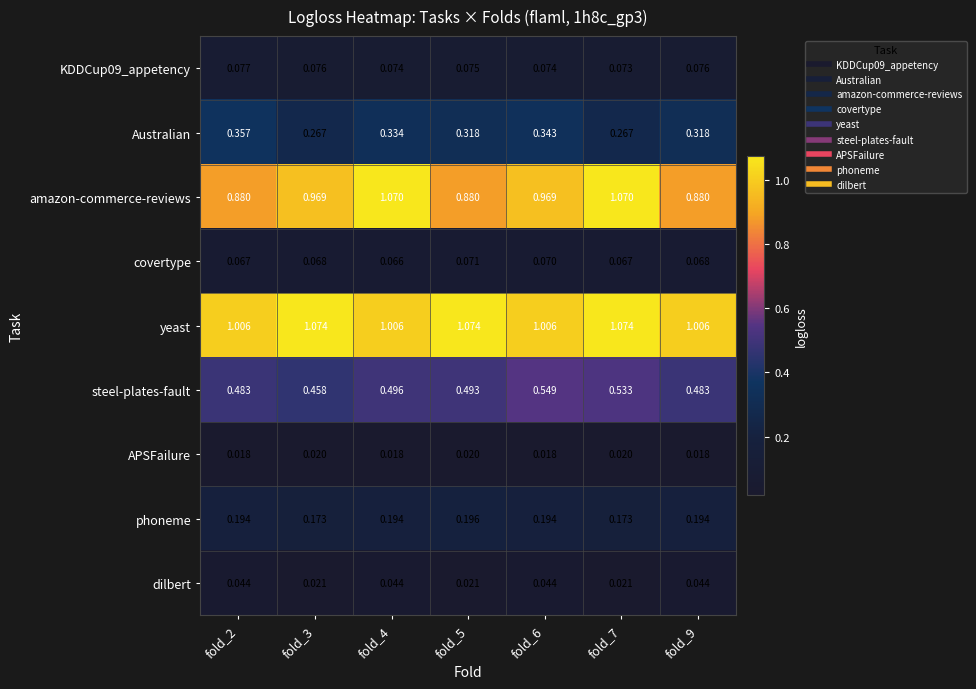

Between fold_4 and fold_7, which series saw the biggest shift?

yeast